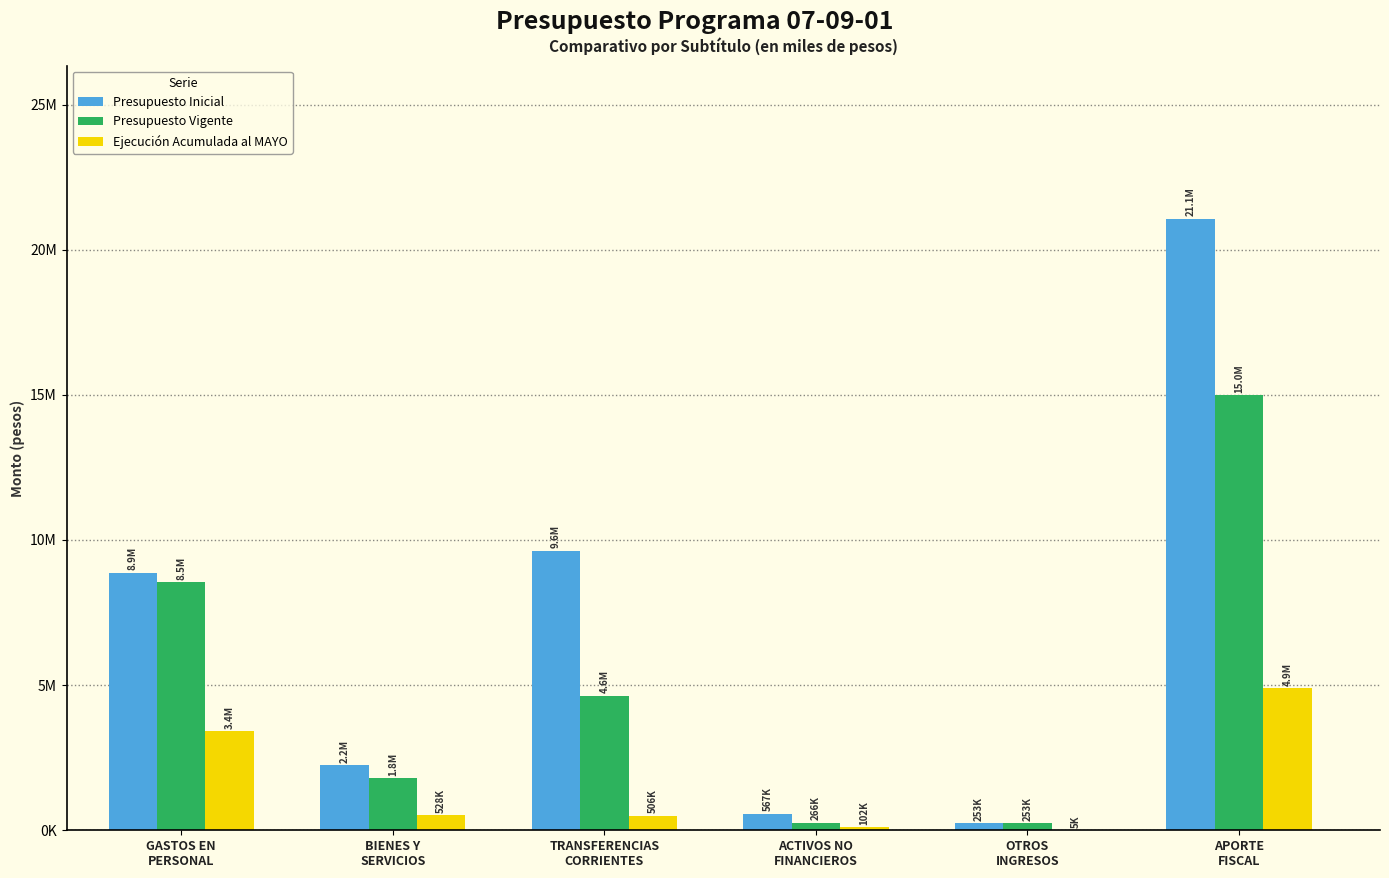

Is it true that Ejecución Acumulada al MAYO equals 102419 at ACTIVOS NO
FINANCIEROS?

True